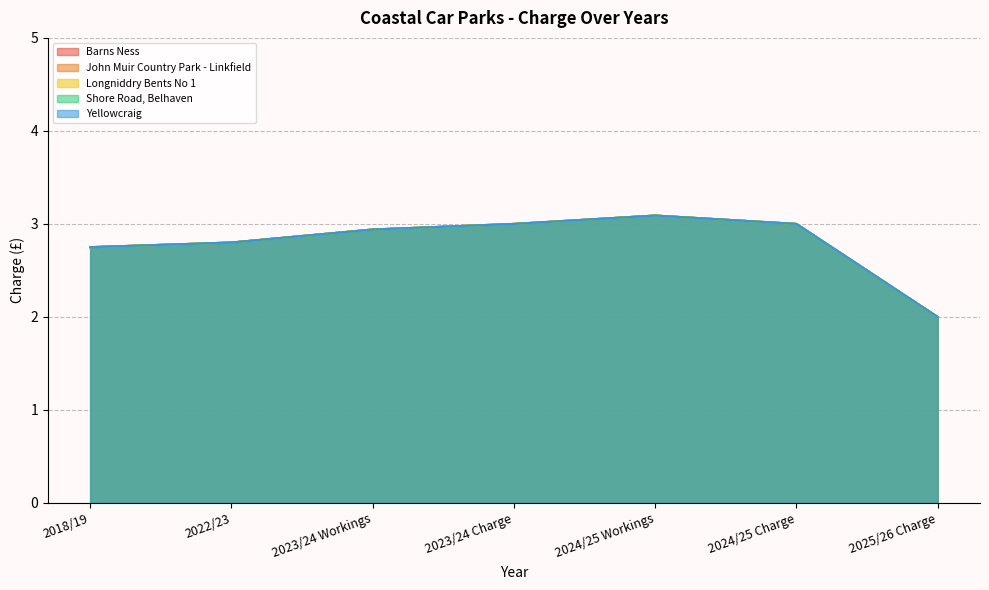

What are all the series names shown in the legend?

Barns Ness, John Muir Country Park - Linkfield, Longniddry Bents No 1, Shore Road, Belhaven, Yellowcraig